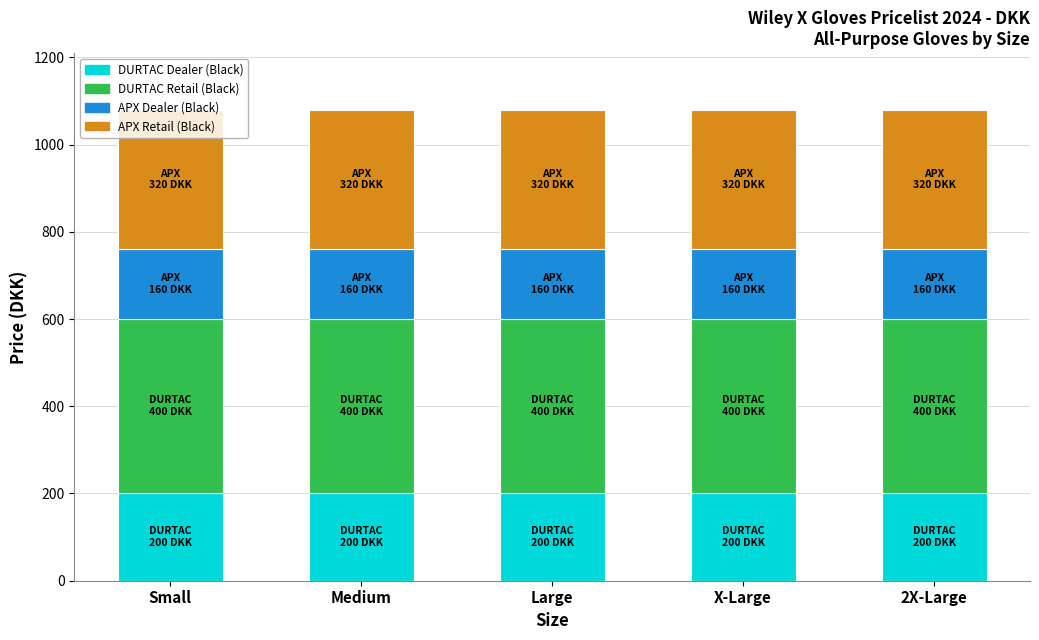

What is the highest value of the DURTAC Dealer (Black) series?

200